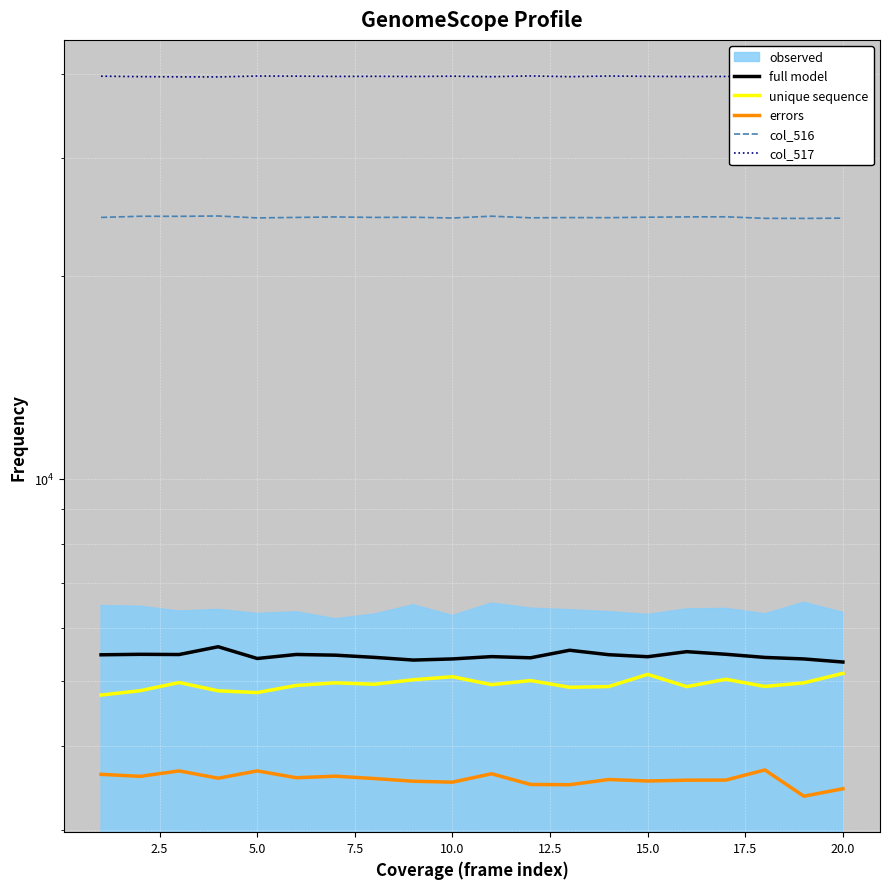

True or false: col_516 and errors cross at least once.

False